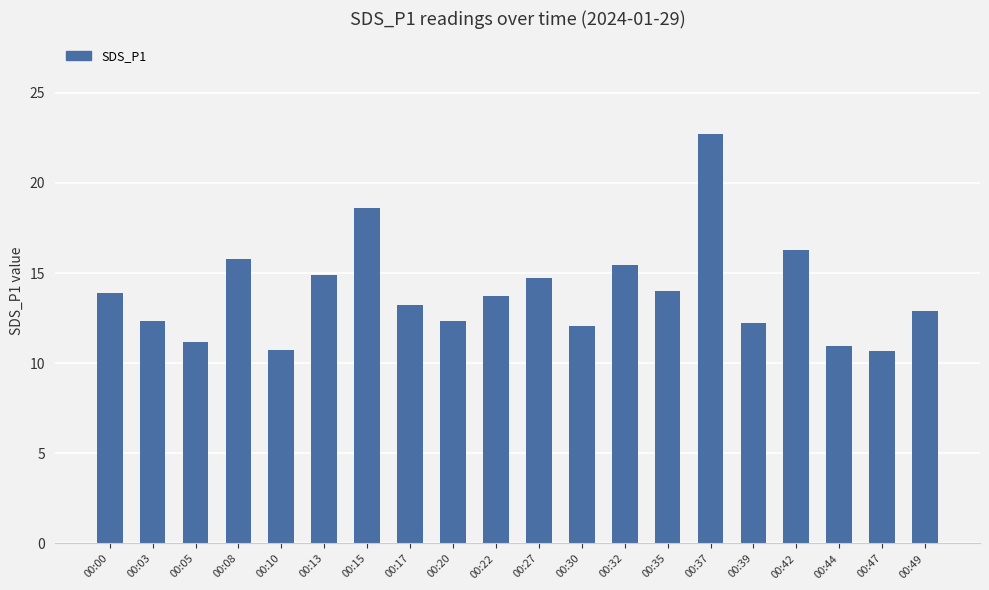

What is the sum of the values at 00:15 and 00:35?

32.6